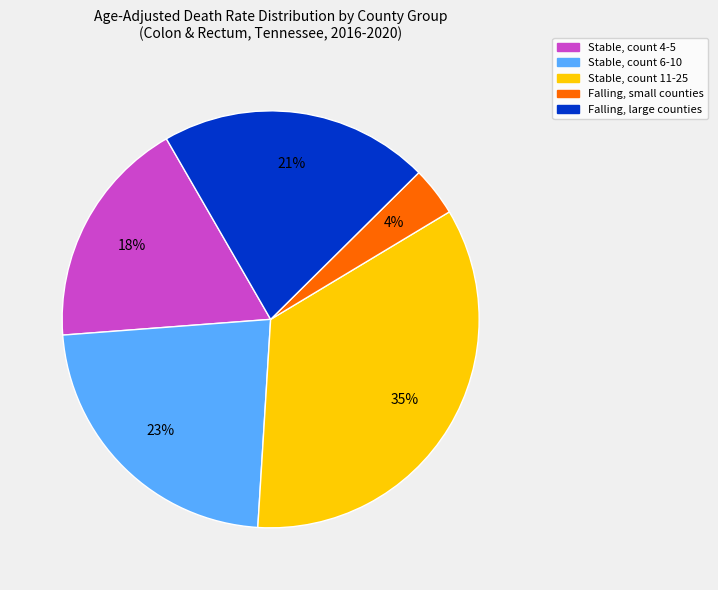

How many segments does this pie chart have?

5